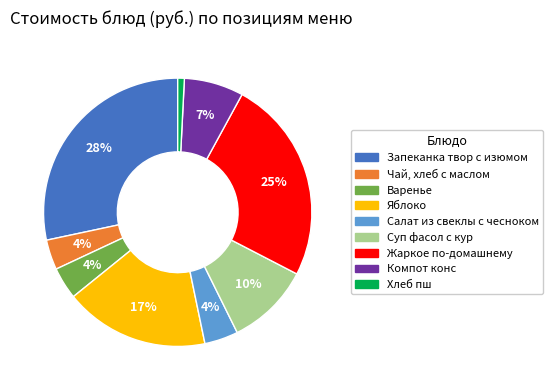

How many slices are in this pie chart?

9